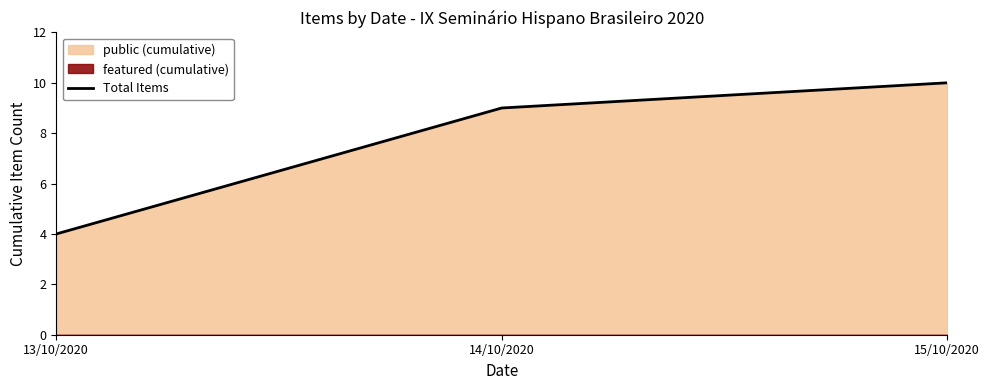

At which category does the chart reach its peak across all series?

15/10/2020